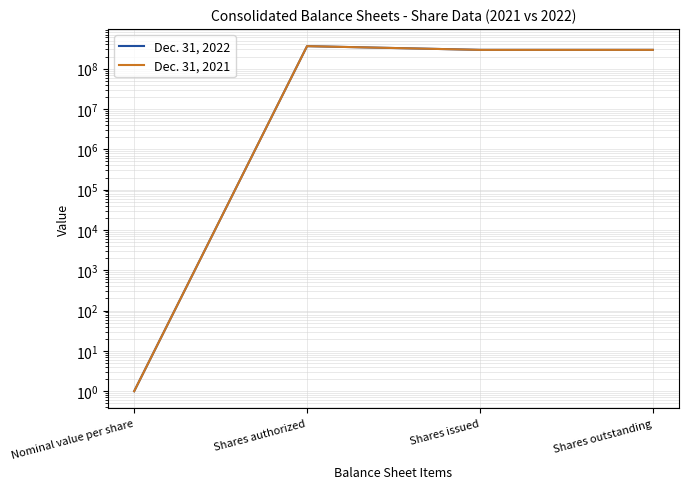

What is the sum of the Dec. 31, 2021 values at Shares issued and Nominal value per share?

293004340